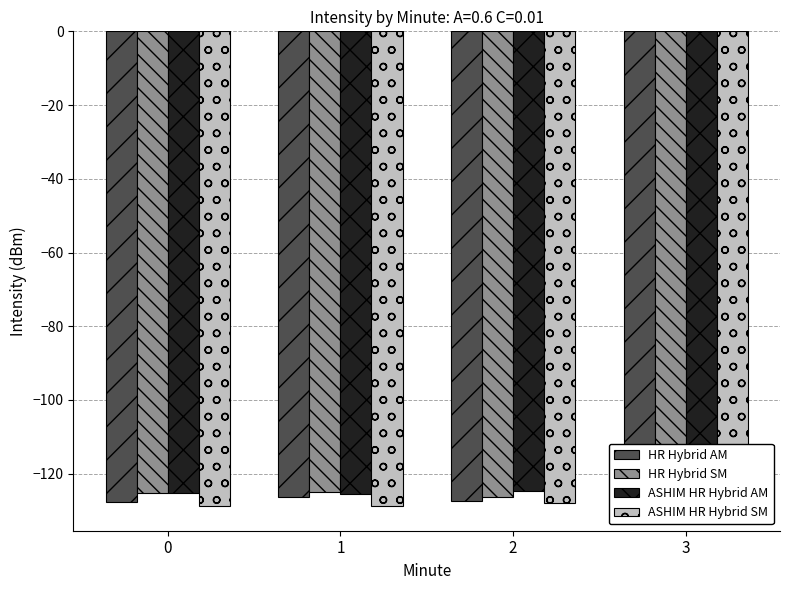

Rank the categories by HR Hybrid AM value from highest to lowest.

1, 3, 2, 0